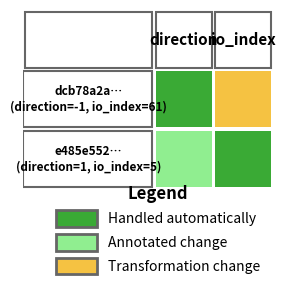

What is the sum of all dcb78a2a35d11ac0fa194fe0cba1eb60fc34d01 values?

60